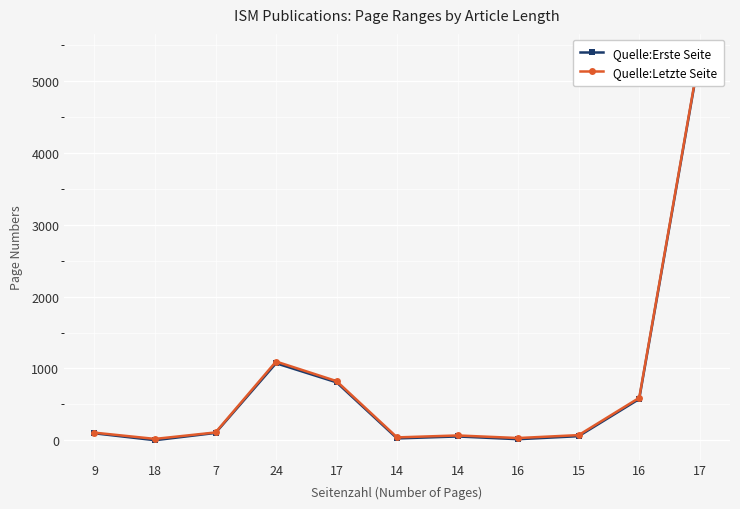

True or false: Quelle:Erste Seite has a value of 158 at 7.

False